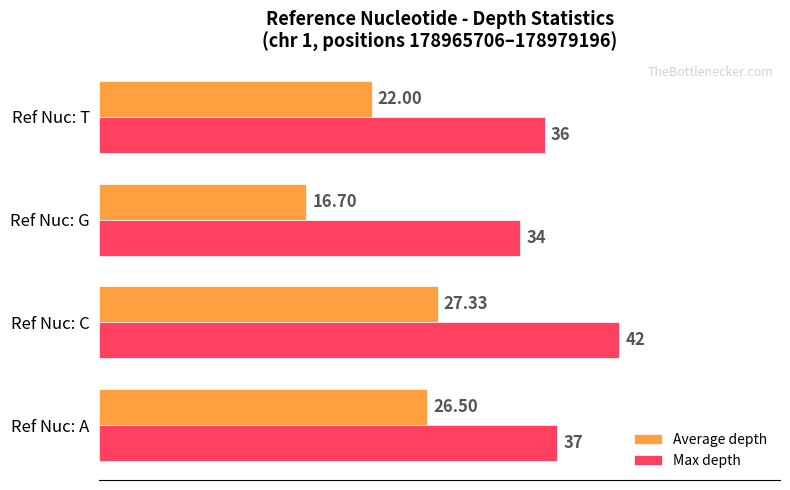

Where is Max depth nearest to the value 38?

Ref Nuc: A